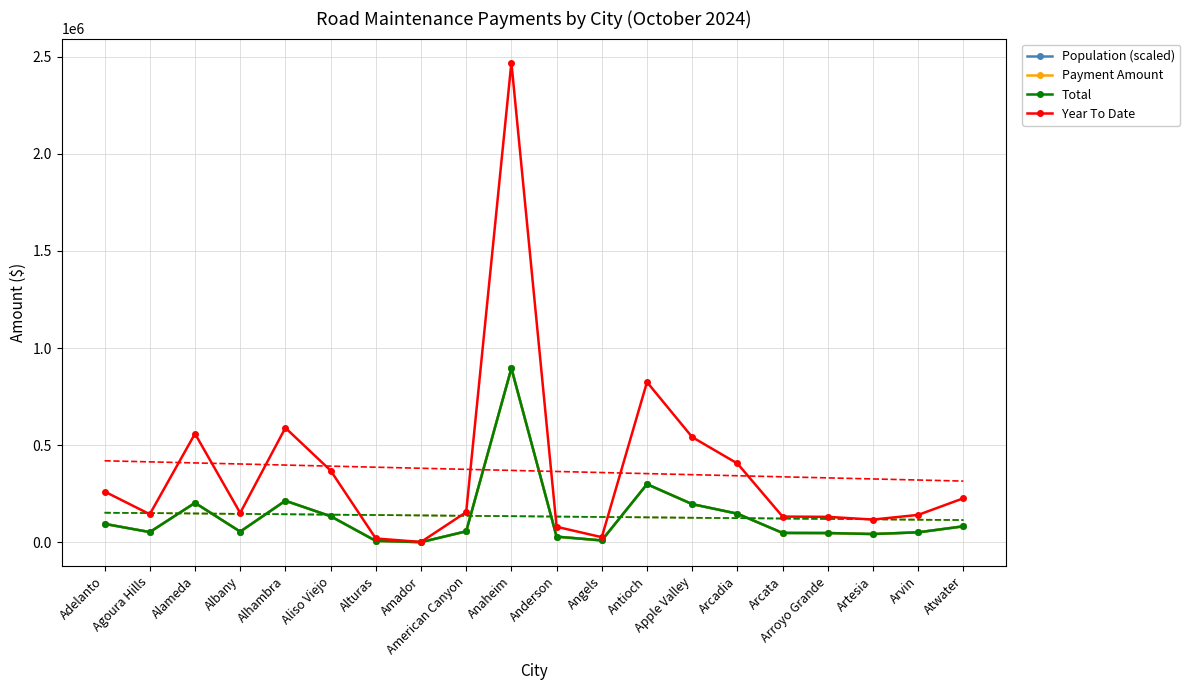

At how many categories does at least one series exceed 1841669?

1